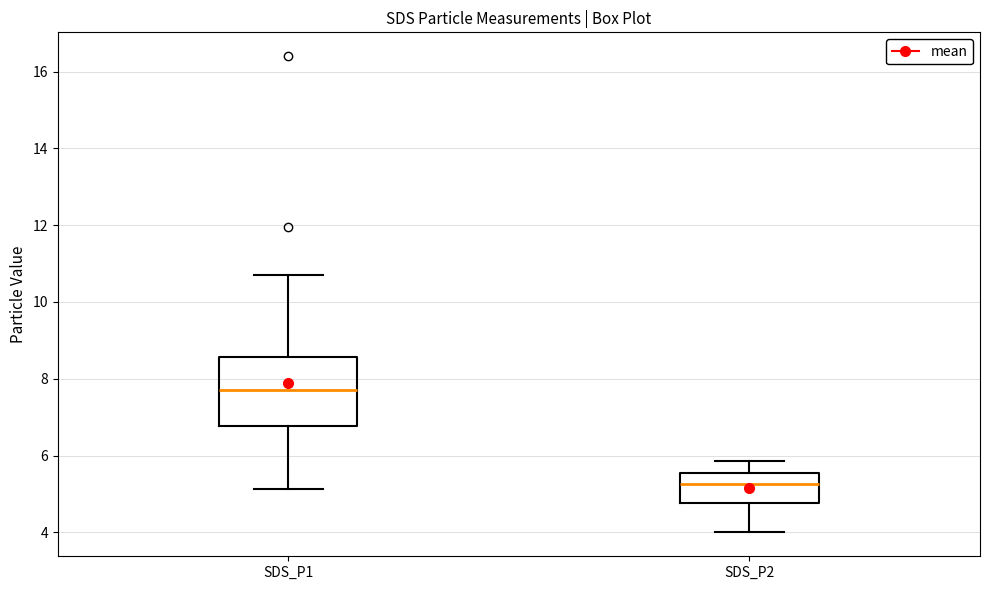

Reading left to right, transcribe this box plot: for each box, give where its median line is, the range the box spans, and where its two whiskers end, as read against the y-axis. The values are not printed on the chart, so give them approximately, as read against the axis.

SDS_P1: median 7.8, box 6.8 to 8.6, whiskers 5.2 to 10.8
SDS_P2: median 5.2, box 4.8 to 5.6, whiskers 4.0 to 5.8